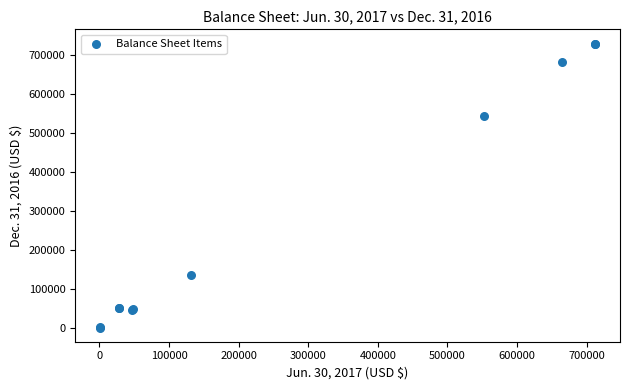

What Y value in the scatter plot is closest to 365077?

543178